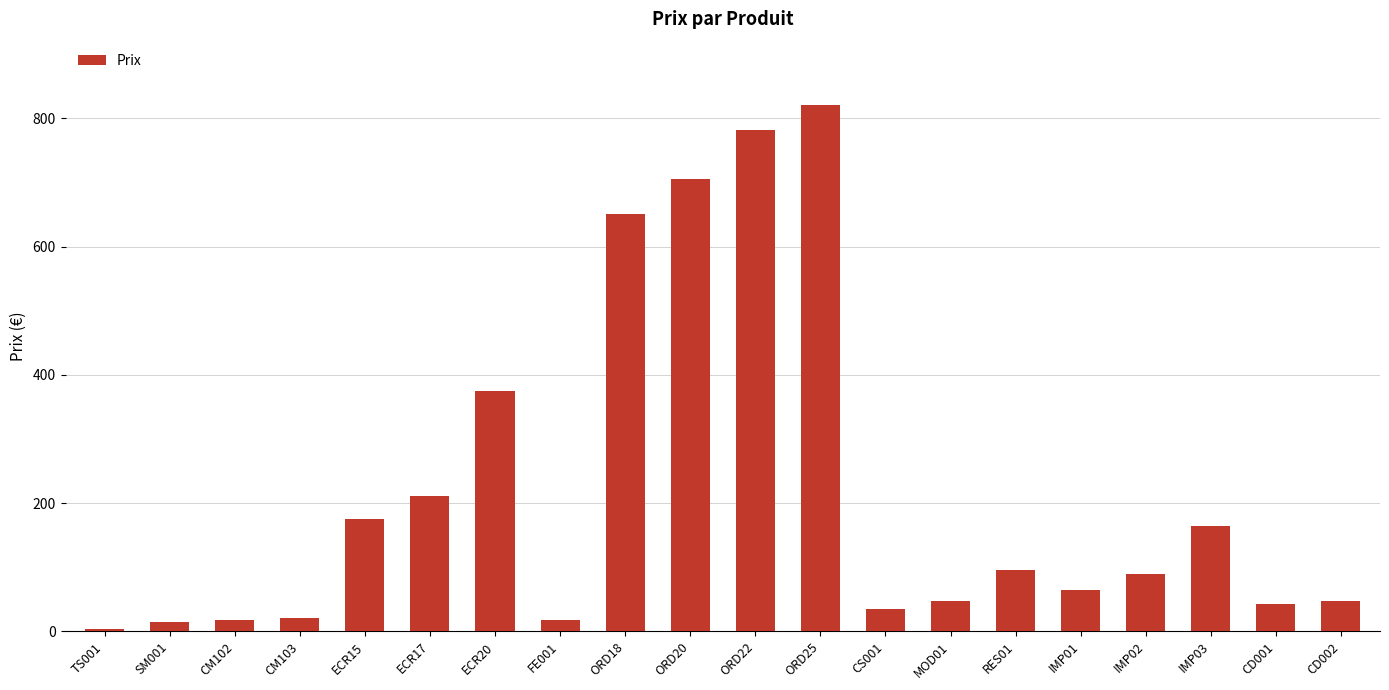

At which label is the value closest to 411?

ECR20